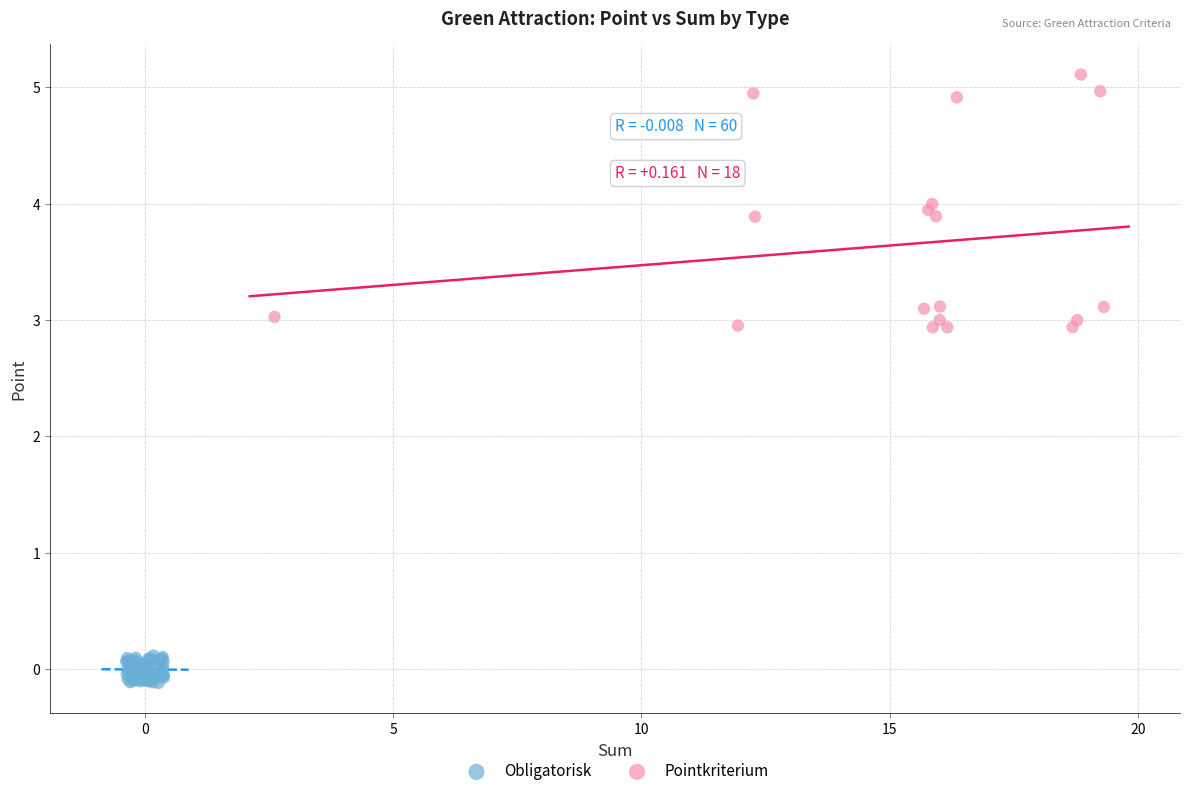

Which series contains the highest Y value?

Pointkriterium